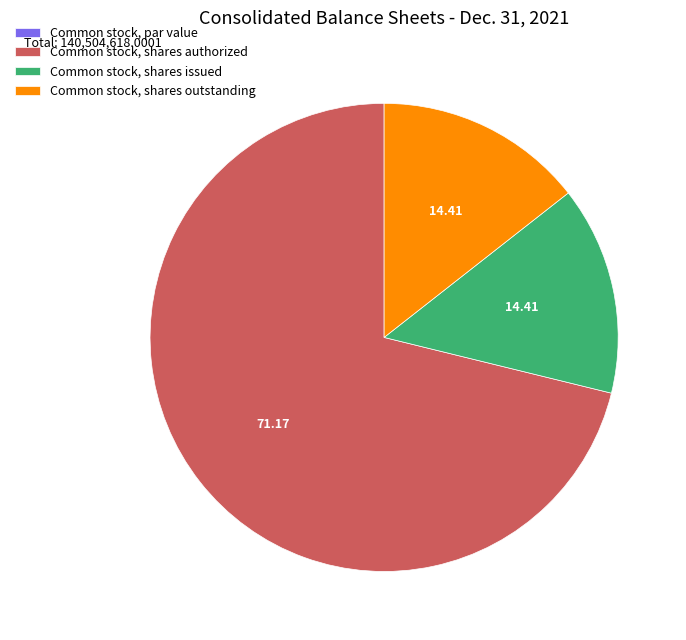

Between Common stock, shares issued and Common stock, shares authorized, which is larger?

Common stock, shares authorized